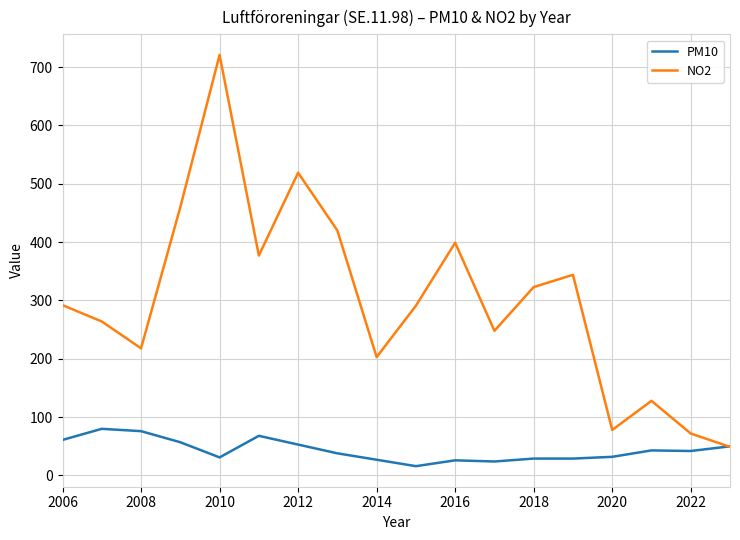

How many lines are shown in the chart?

2